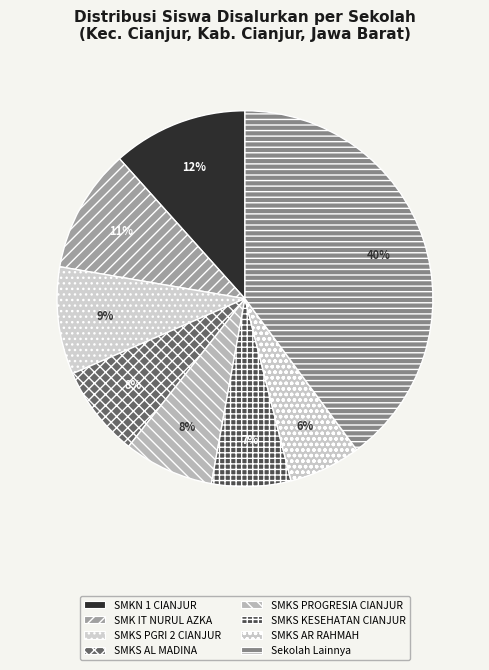

Count the number of slices in the pie.

8